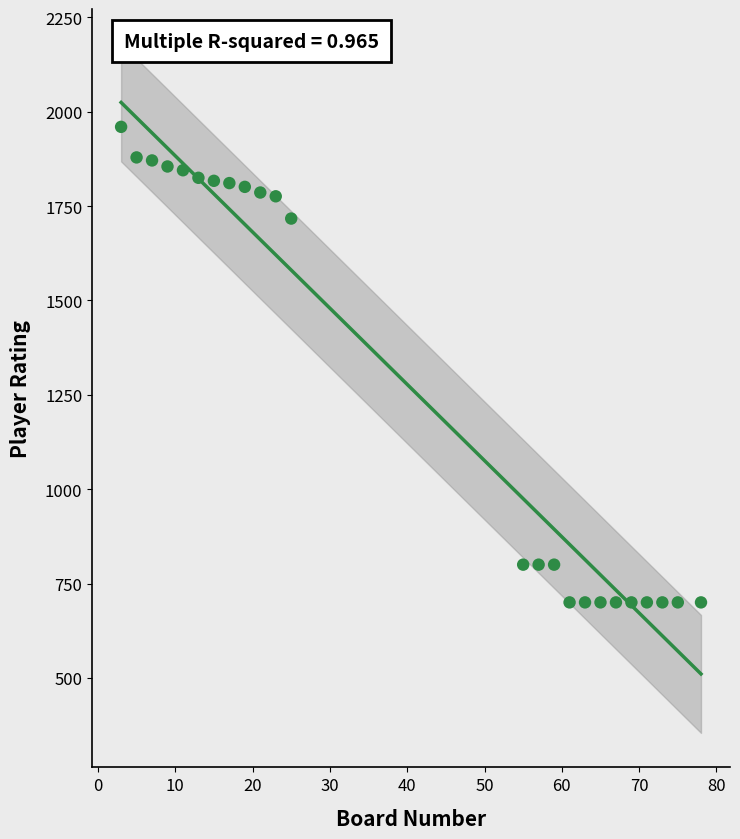

What is the range of X values (max minus min)?

75